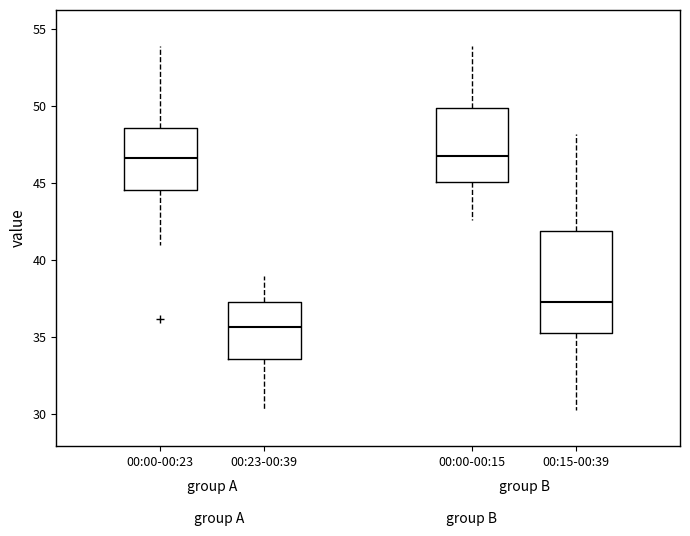

Reading left to right, read every box against the y-axis: the position of its median line, the range the box covers, and the ends of its whiskers. The values are not printed on the chart, so give them approximately, as read against the axis.

00:00-00:23: median 46.5, box 44.5 to 48.5, whiskers 41.0 to 54.0
00:23-00:39: median 35.5, box 33.5 to 37.5, whiskers 30.5 to 39.0
00:00-00:15: median 47.0, box 45.0 to 50.0, whiskers 42.5 to 54.0
00:15-00:39: median 37.5, box 35.5 to 42.0, whiskers 30.5 to 48.0